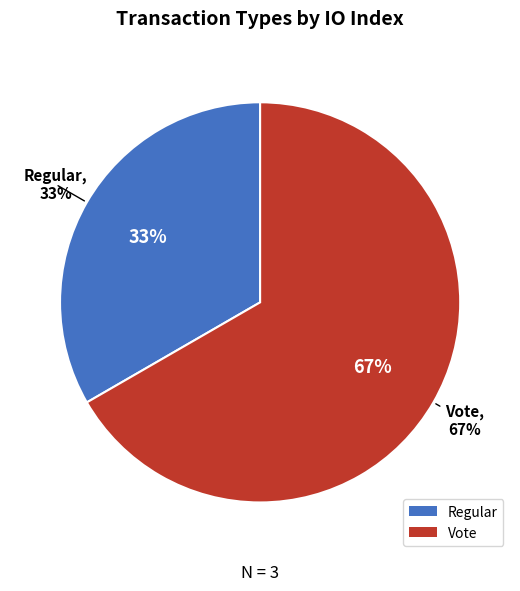

To the nearest percent, what portion does Regular represent?

33%